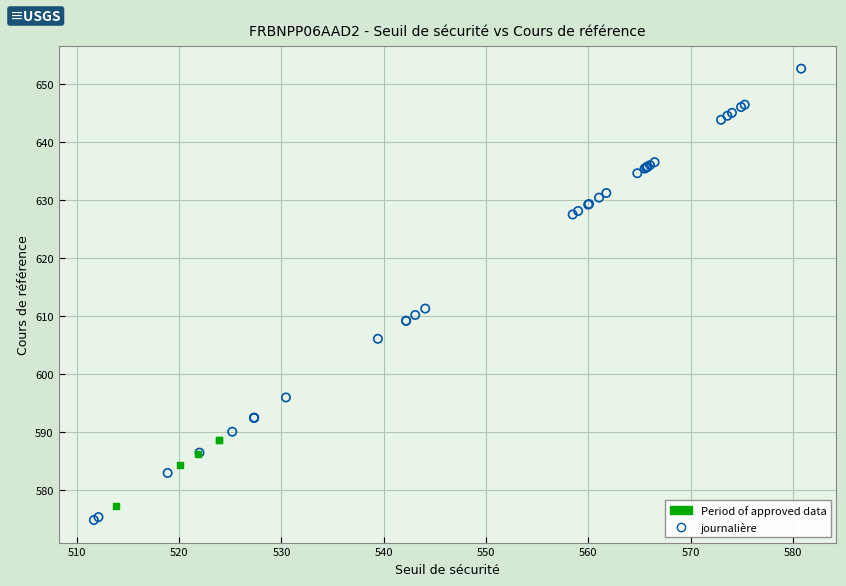

Which series reaches the maximum Y coordinate?

journalière